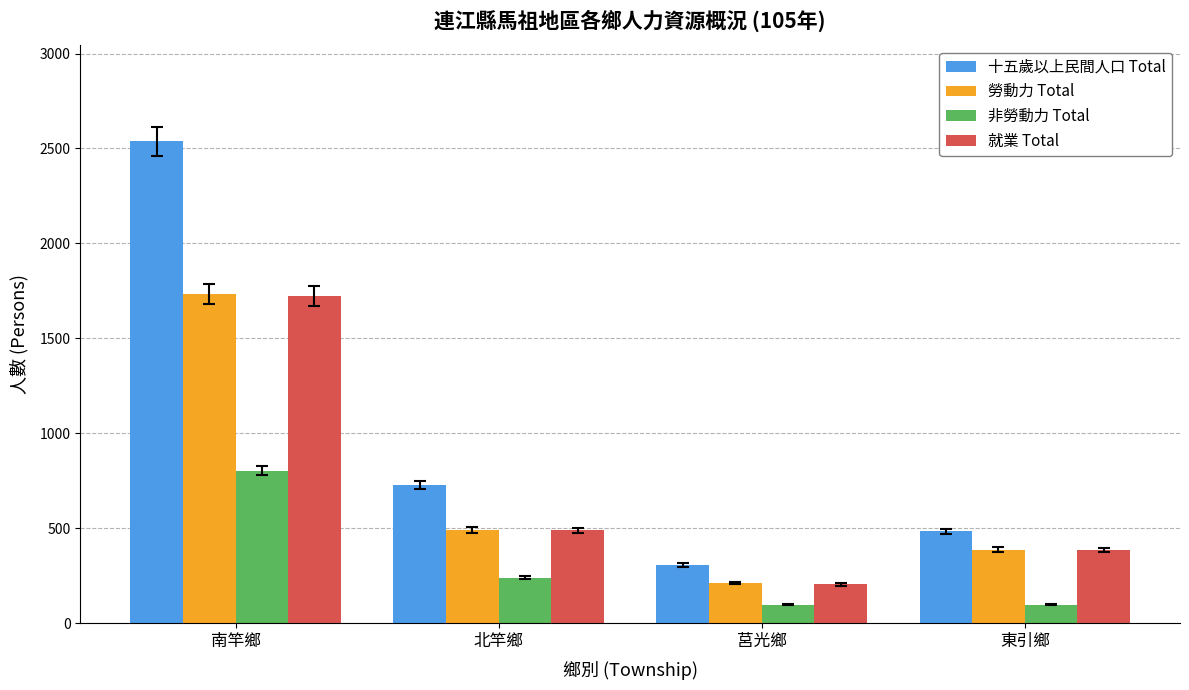

How many data points does each series have?

4